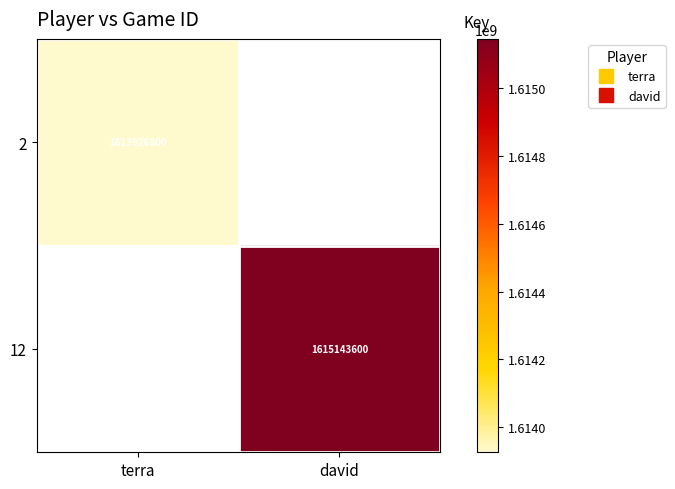

At how many categories does at least one series exceed 1614443894?

1